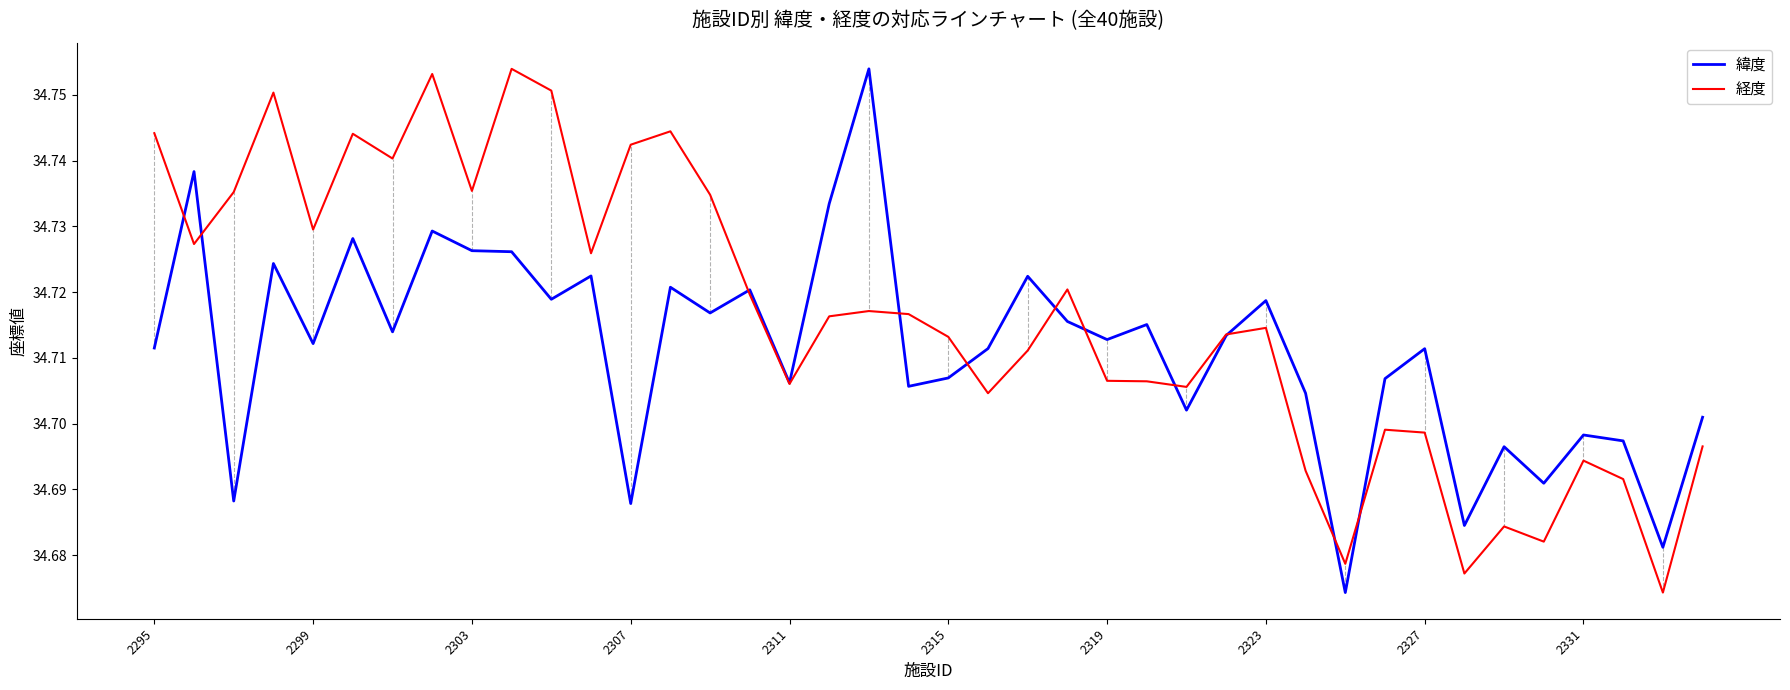

List the series in order of their overall mean, highest first.

経度, 緯度